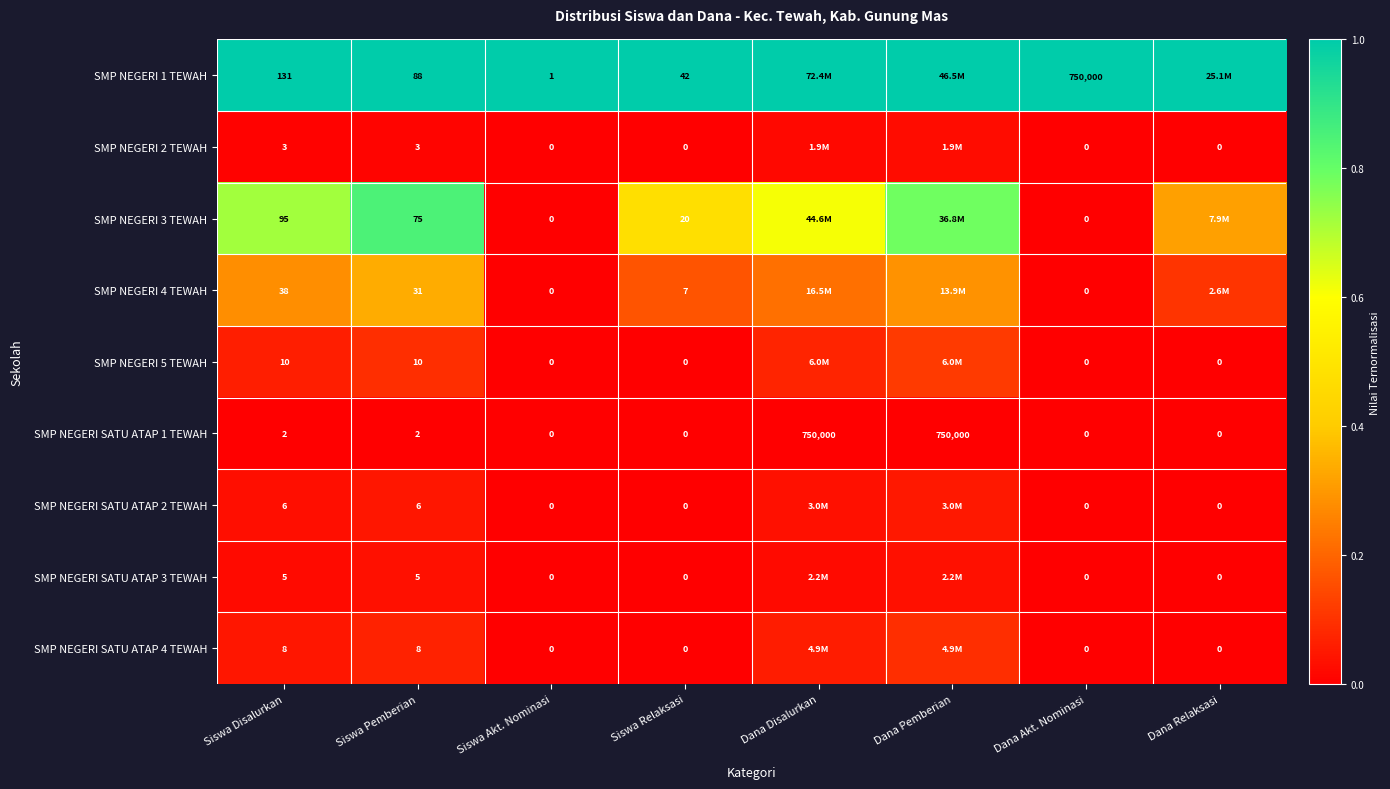

Is the value of SMP NEGERI 1 TEWAH at Siswa Akt. Nominasi greater than the value of SMP NEGERI 2 TEWAH at Siswa Disalurkan?

No